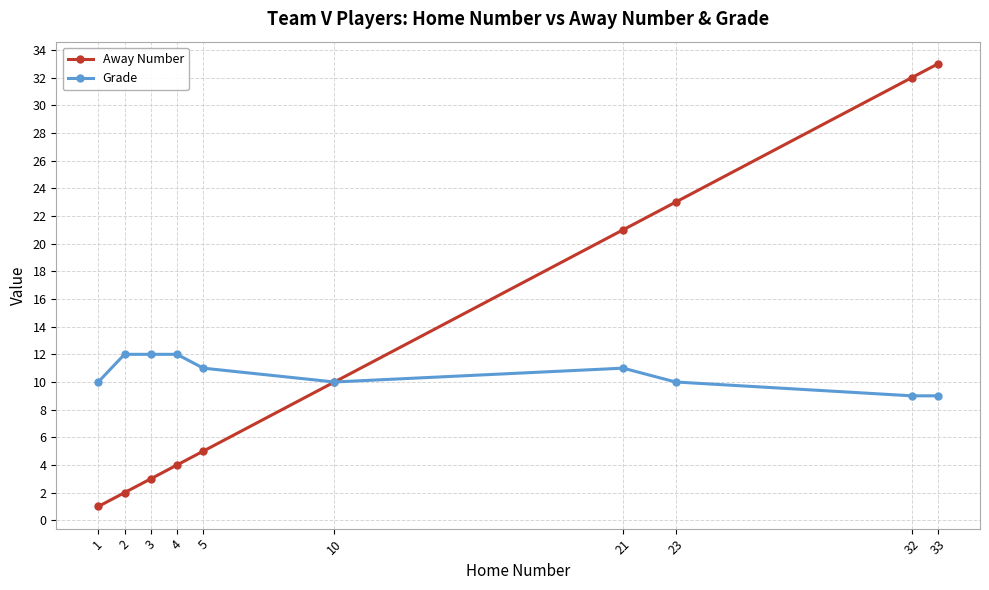

True or false: Grade has more than 0 interior local peaks.

True